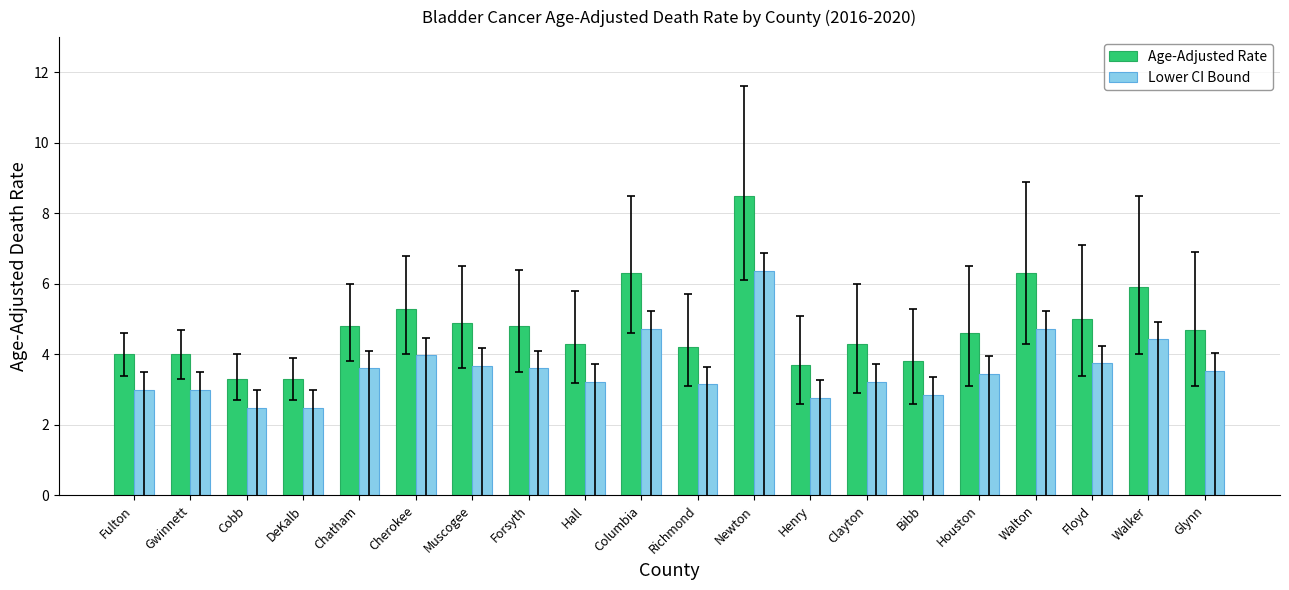

What is the smallest value displayed?

2.5